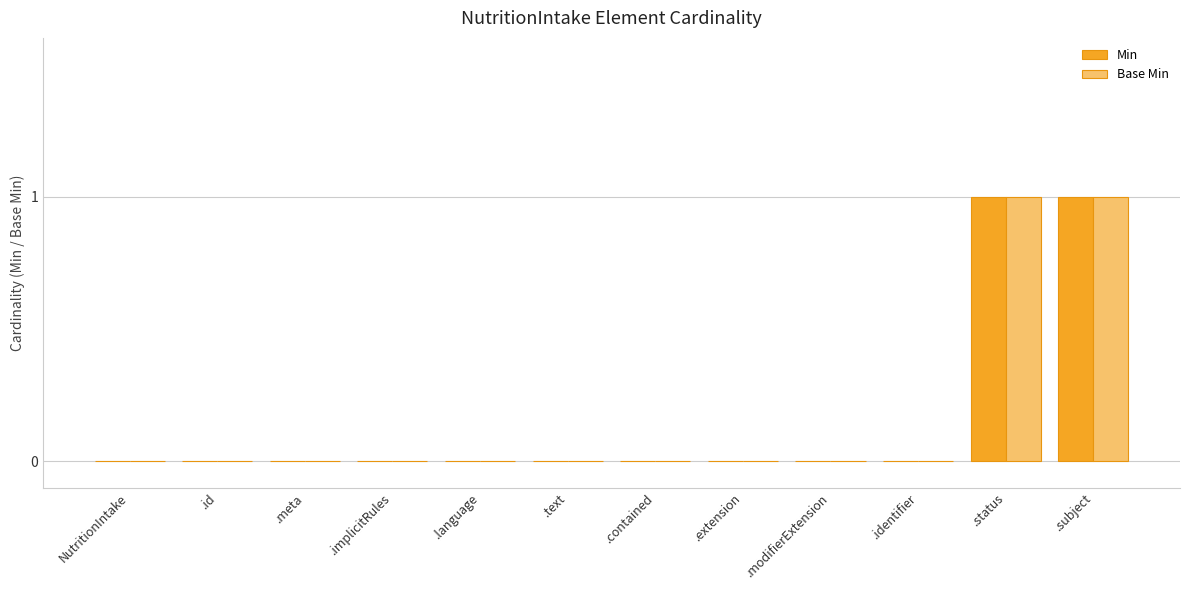

Are the bars grouped side by side (vs. stacked)?

Yes